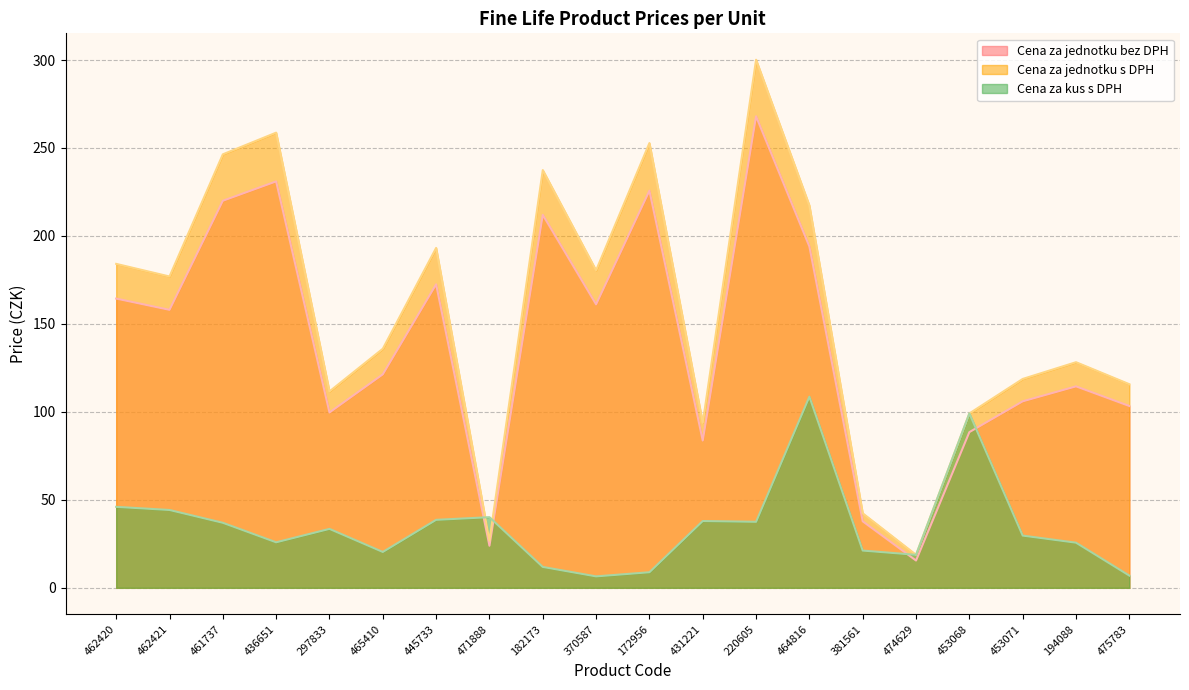

What is the label of the 4th point from the right?

453068